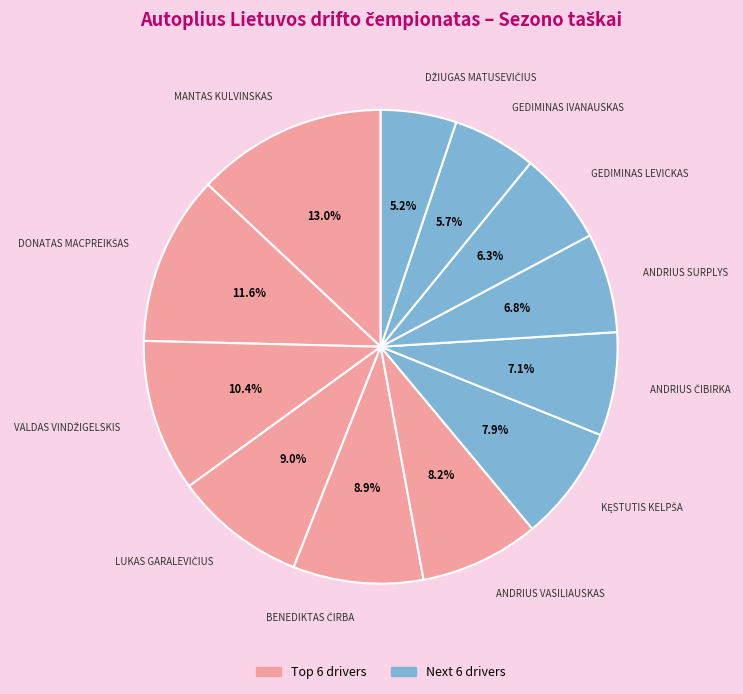

Is MANTAS KULVINSKAS the majority of the pie?

No